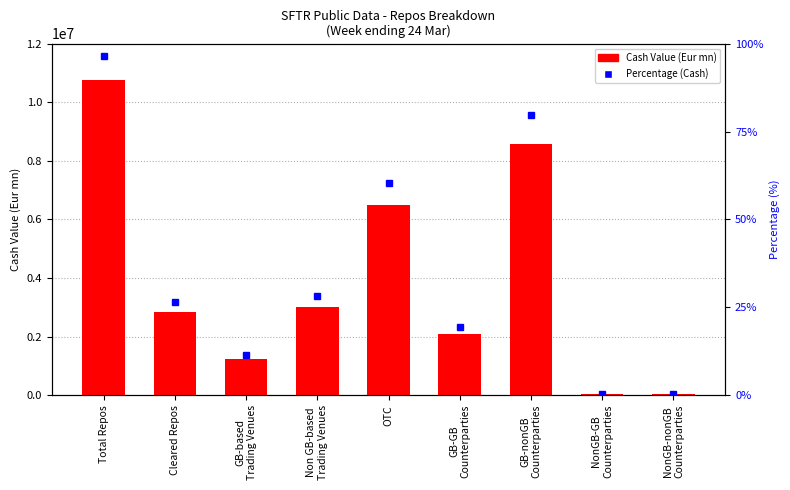

At which label does Cash Value (Eur mn) reach its peak?

Total Repos